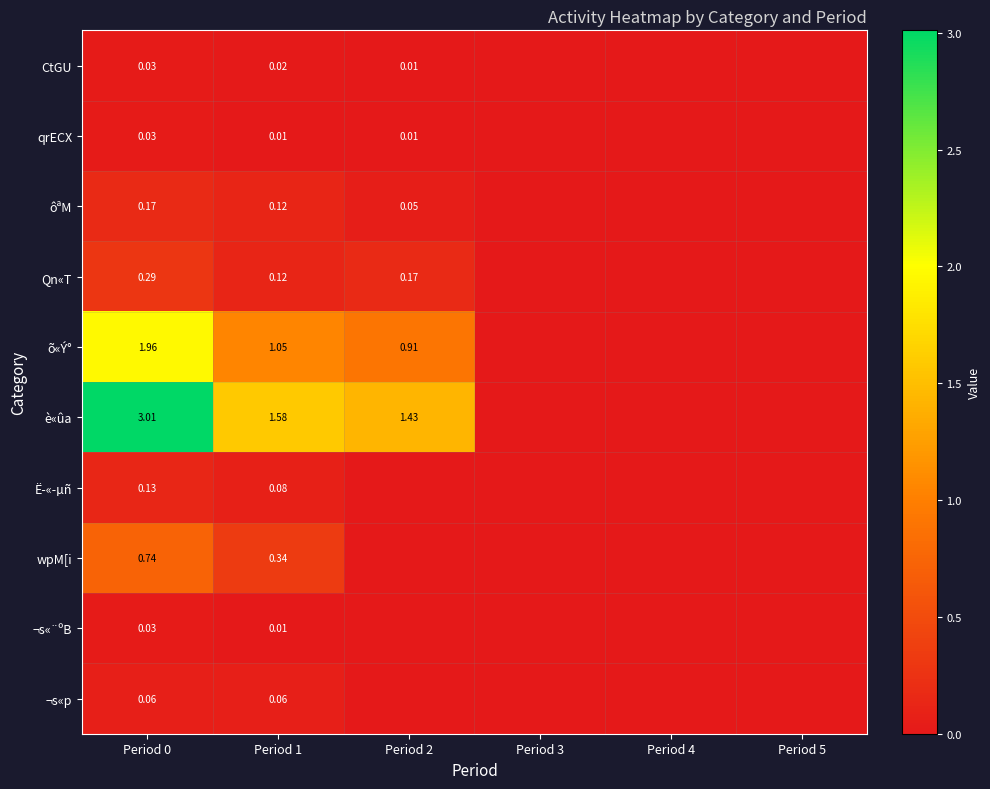

Is the value of CtGU at Period 1 greater than the value of è«ûa at Period 0?

No